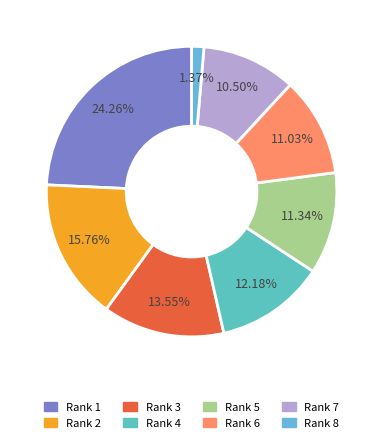

What is the largest slice in the pie chart?

Rank 1